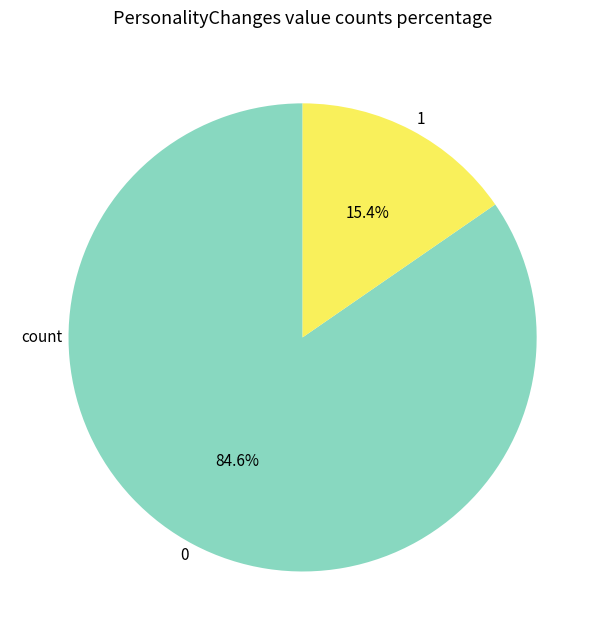

Count the number of slices in the pie.

2